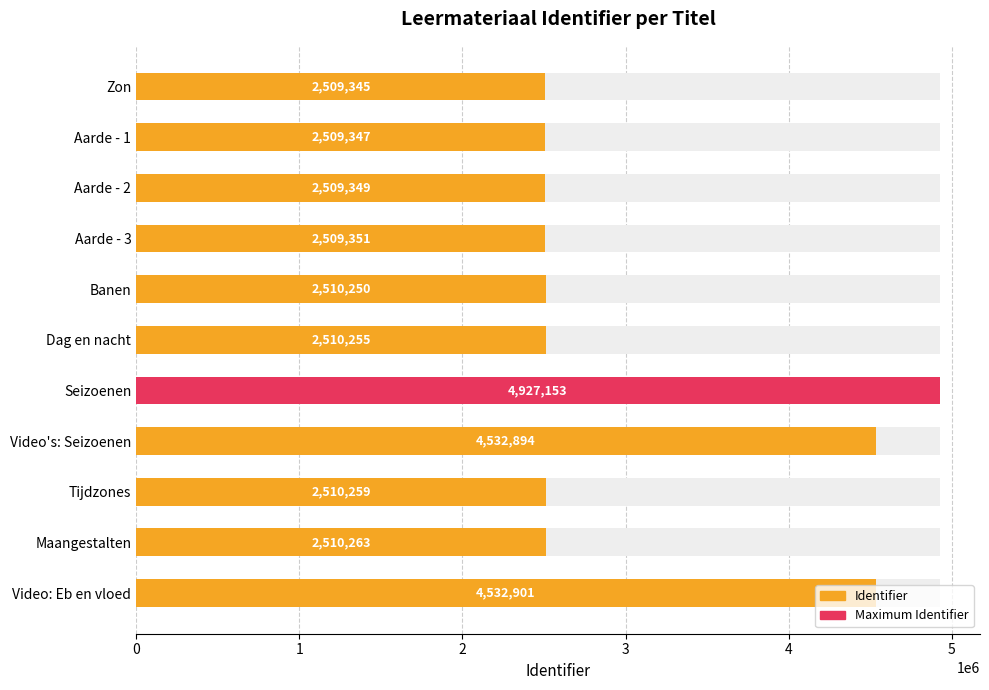

At which label does the data first exceed 2510255?

Seizoenen